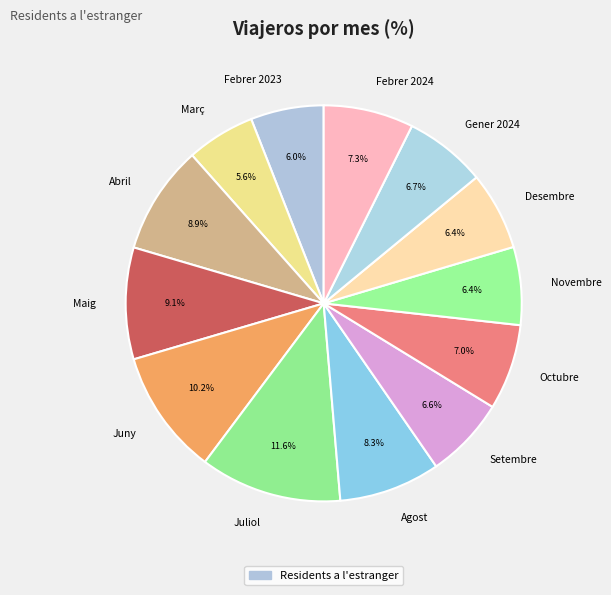

Is the sum of Desembre and Novembre greater than half?

No